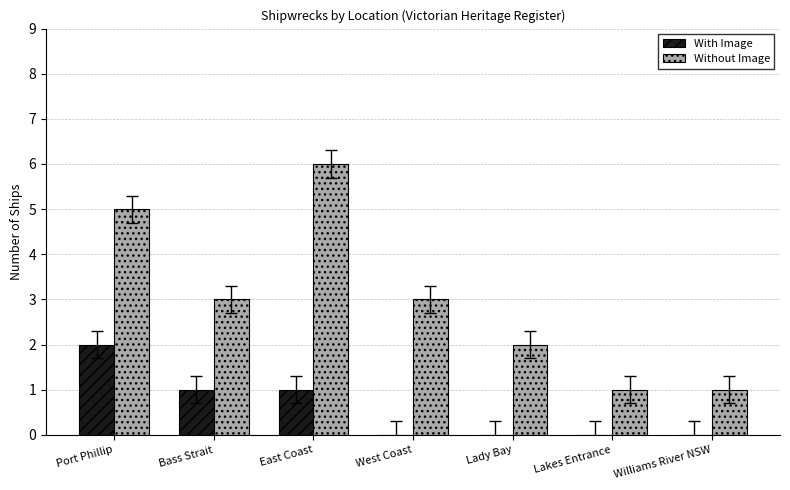

What is the total value across all series at West Coast?

3